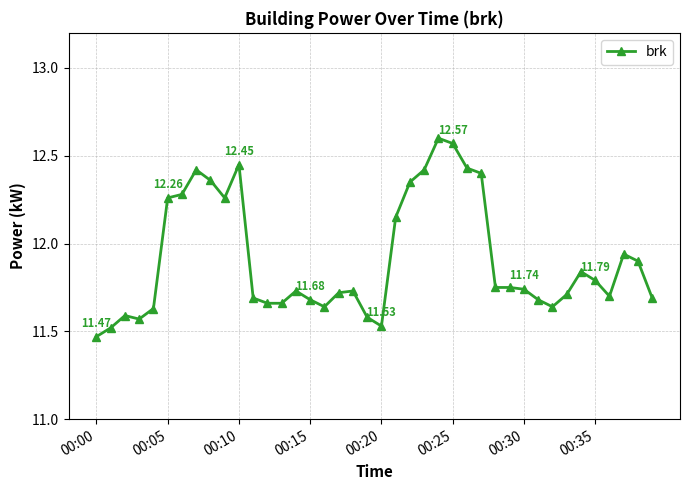

What is the sum of all values?

476.5